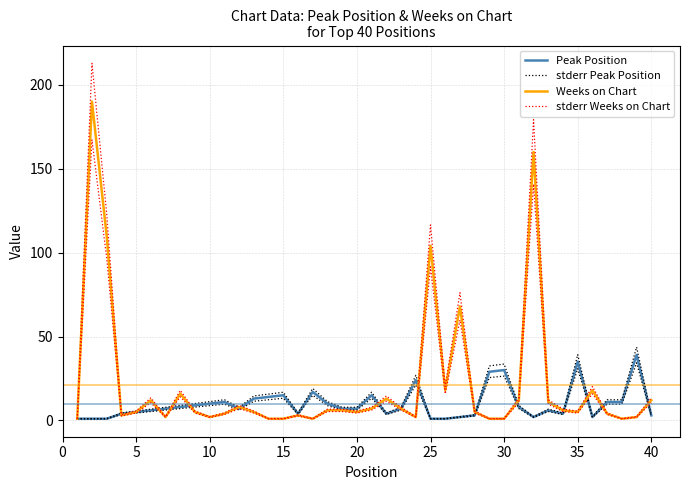

Which series has the largest total across all categories?

stderr Weeks on Chart